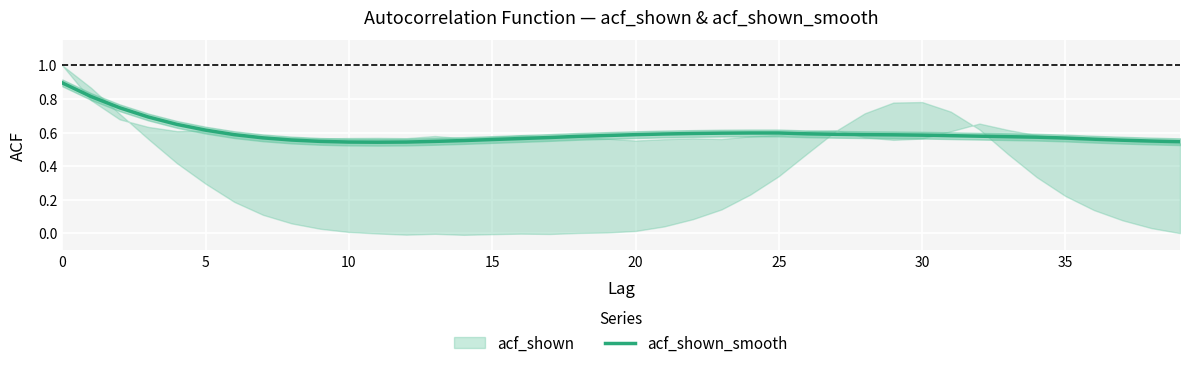

What is the maximum value shown in the chart?

0.9